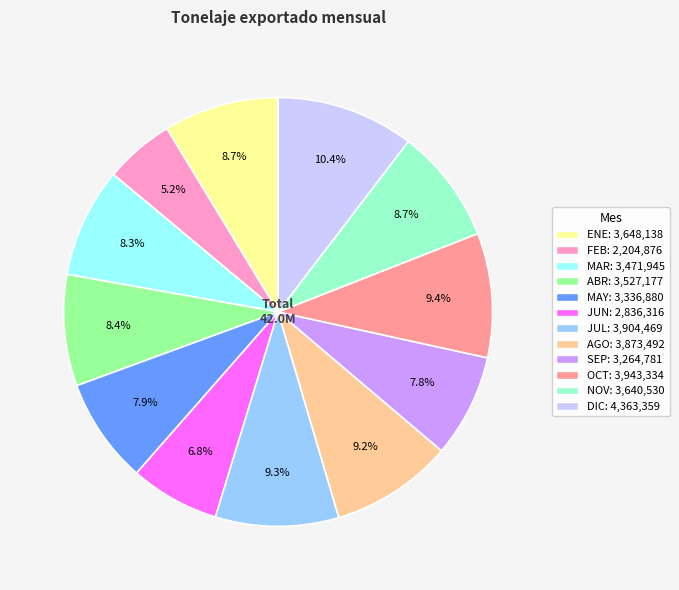

Which has a higher value, AGO or ABR?

AGO